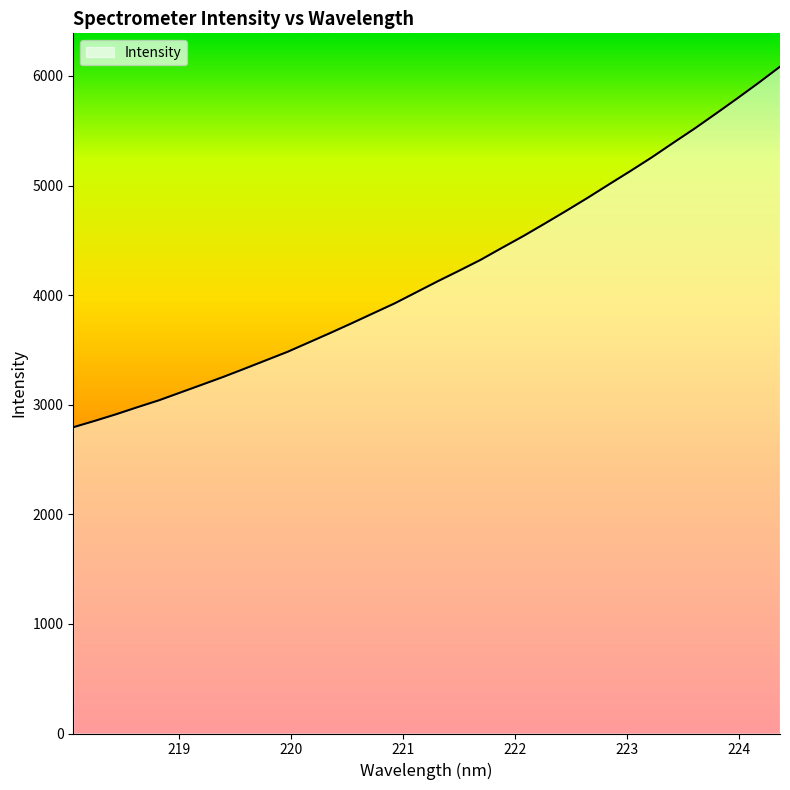

What is the difference between the maximum and minimum values?

3290.2